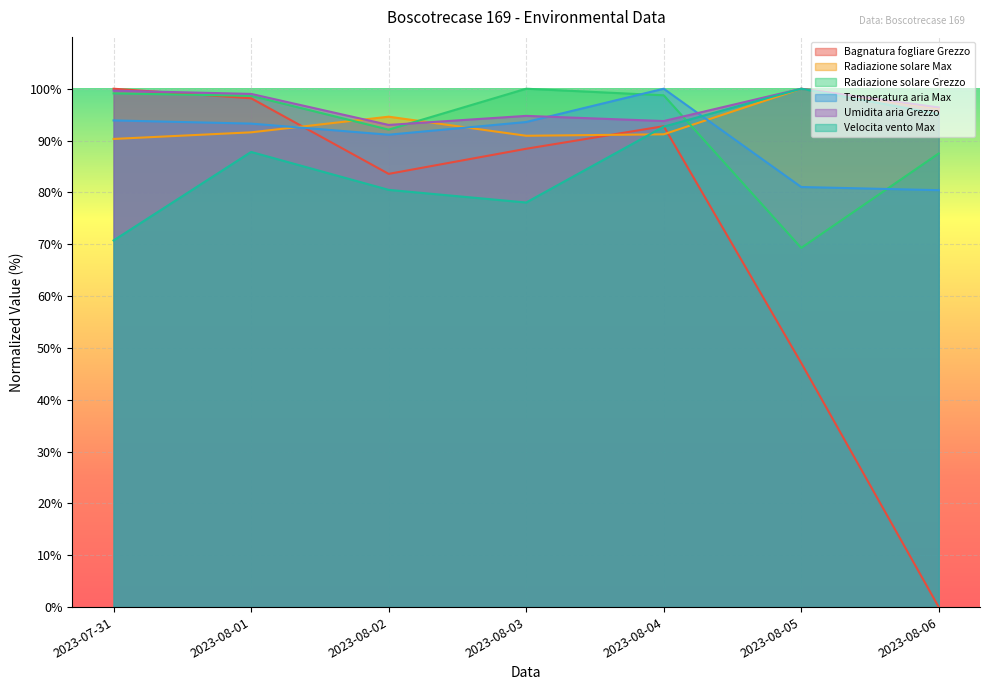

Is it true that Umidita aria Grezzo equals 93.8 at 2023-08-04?

True